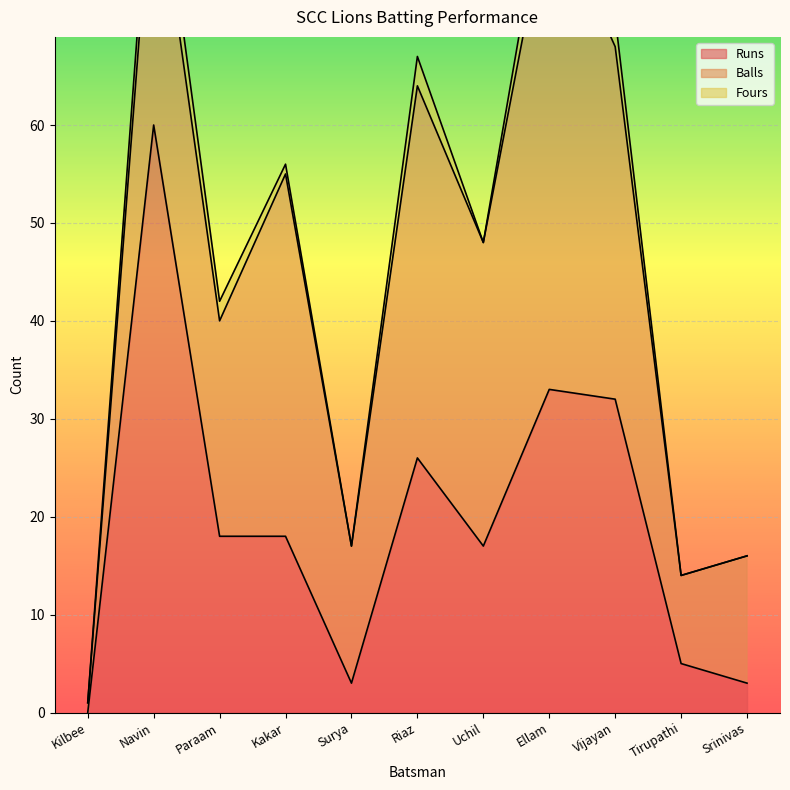

True or false: Balls and Fours cross at least once.

False